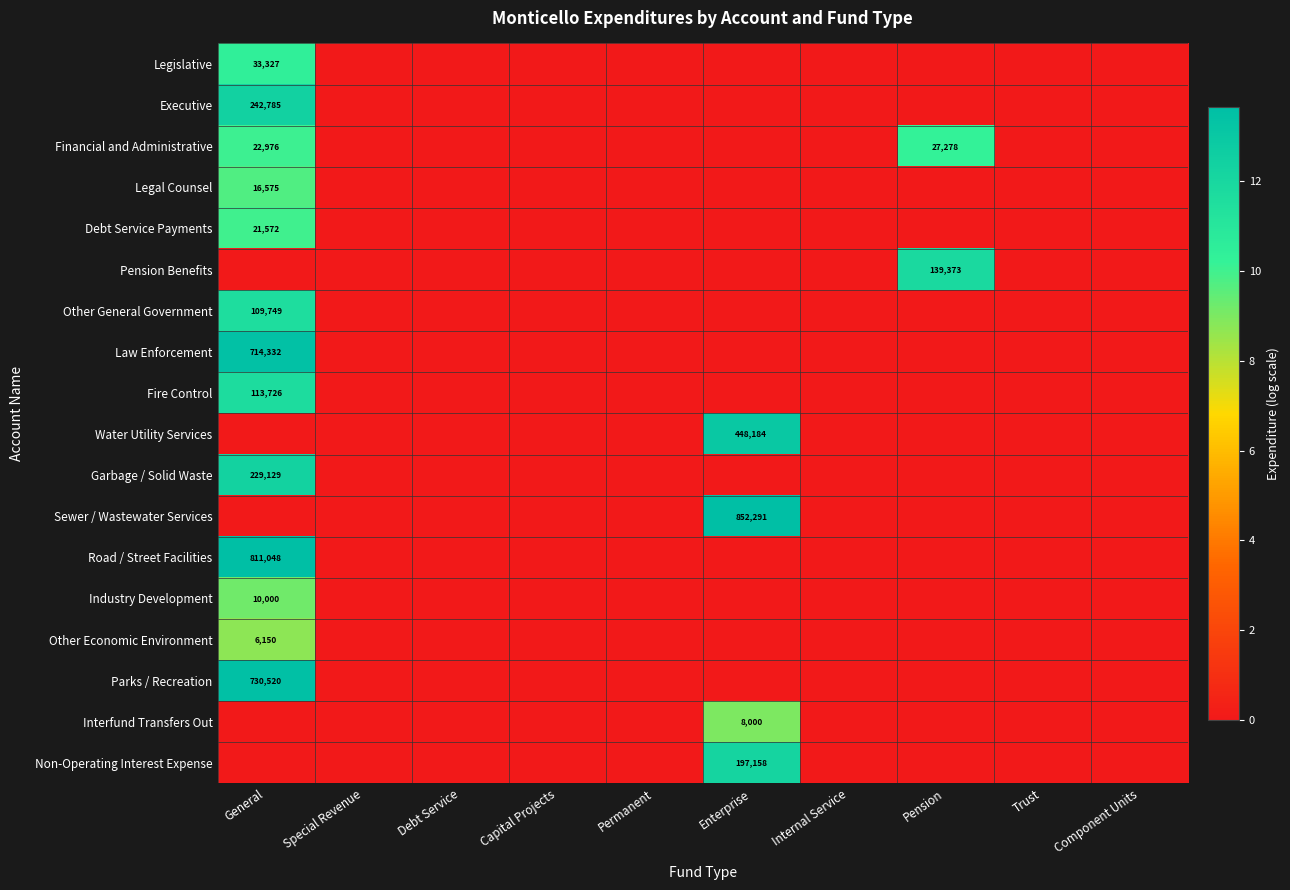

Is it true that Financial and Administrative equals 17882 at Pension?

False